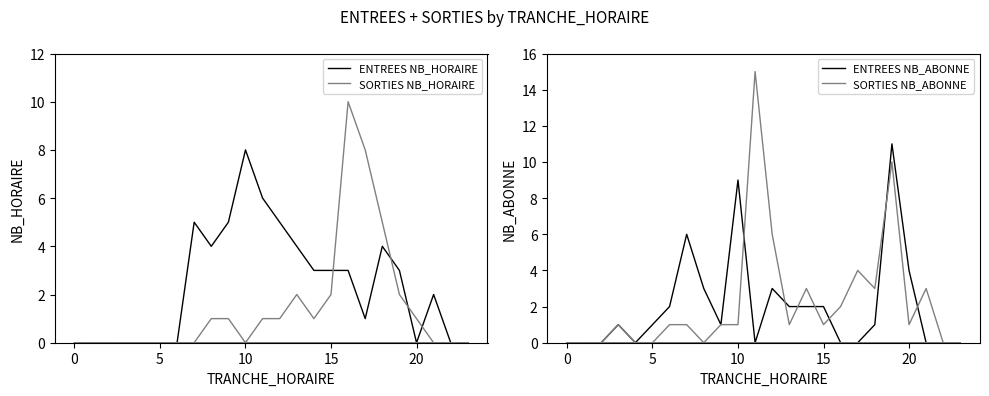

Count the number of data series in this chart.

4